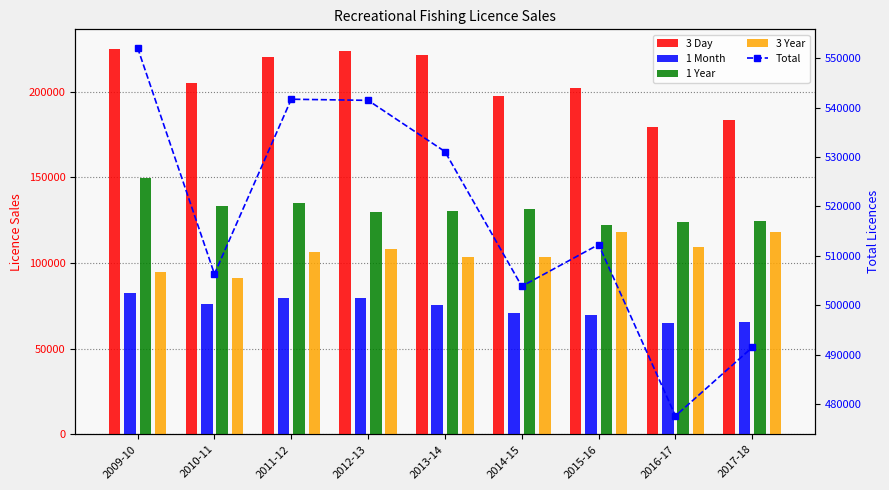

Is it true that Total equals 855610 at 2014-15?

False